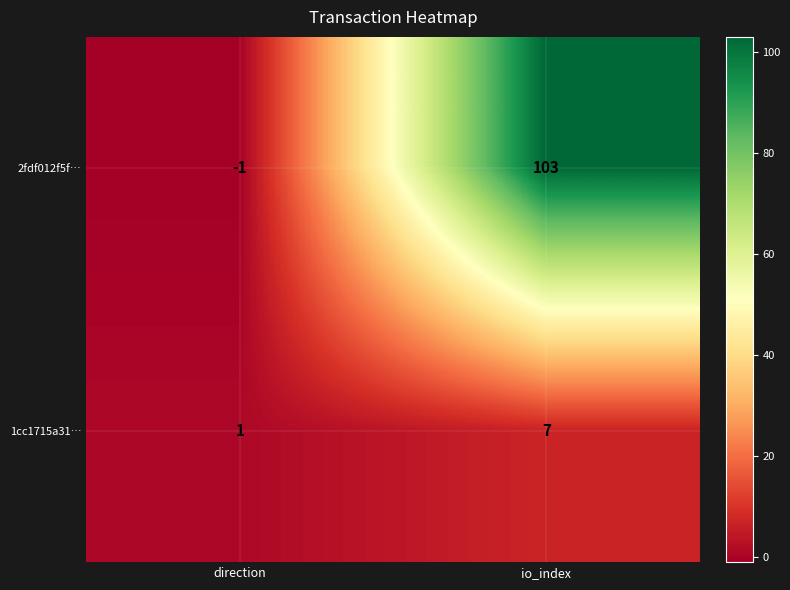

Count the number of data series in this chart.

2